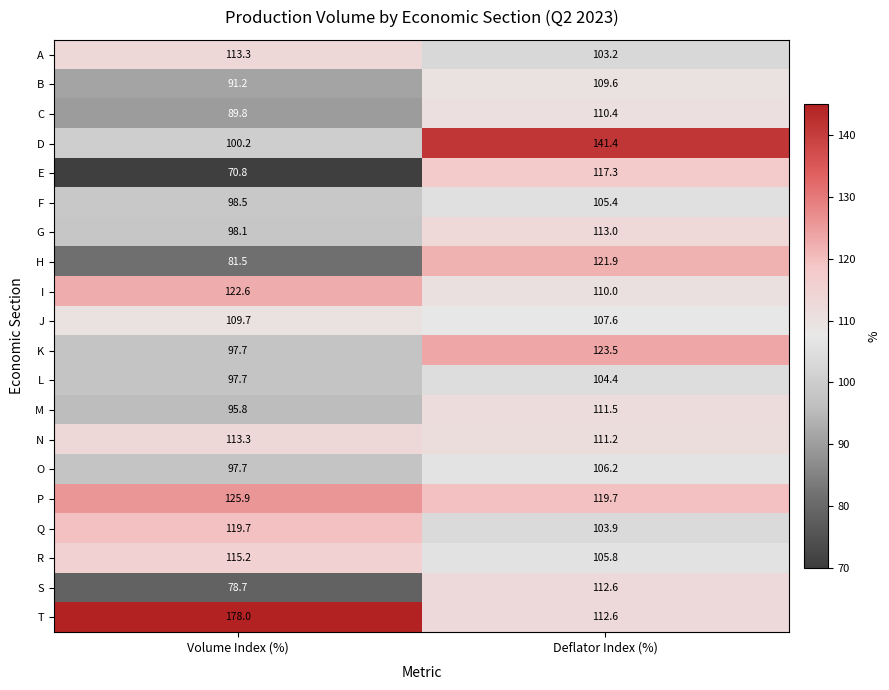

What is the maximum value shown in the chart?

178.0